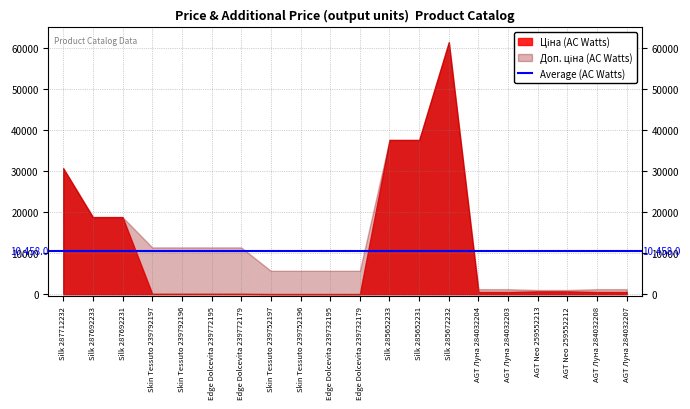

Which series has the largest range (max minus min)?

Ціна (AC Watts)